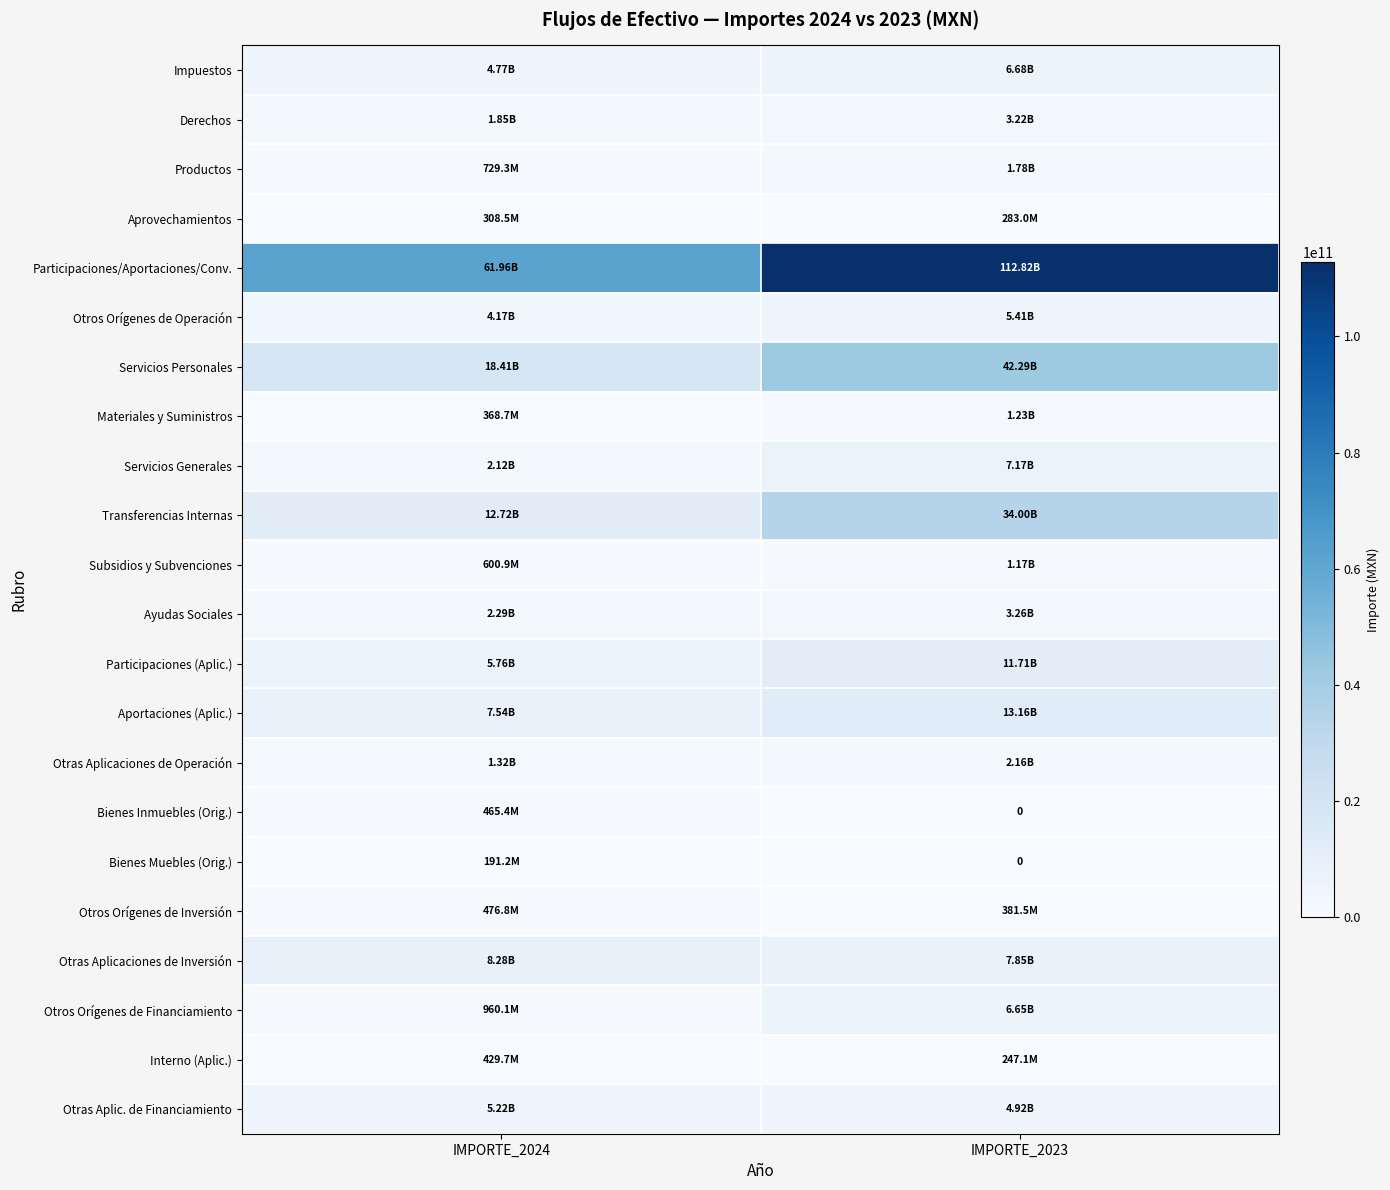

True or false: Participaciones/Aportaciones/Conv. has a value of 61963729463.0 at IMPORTE_2024.

True